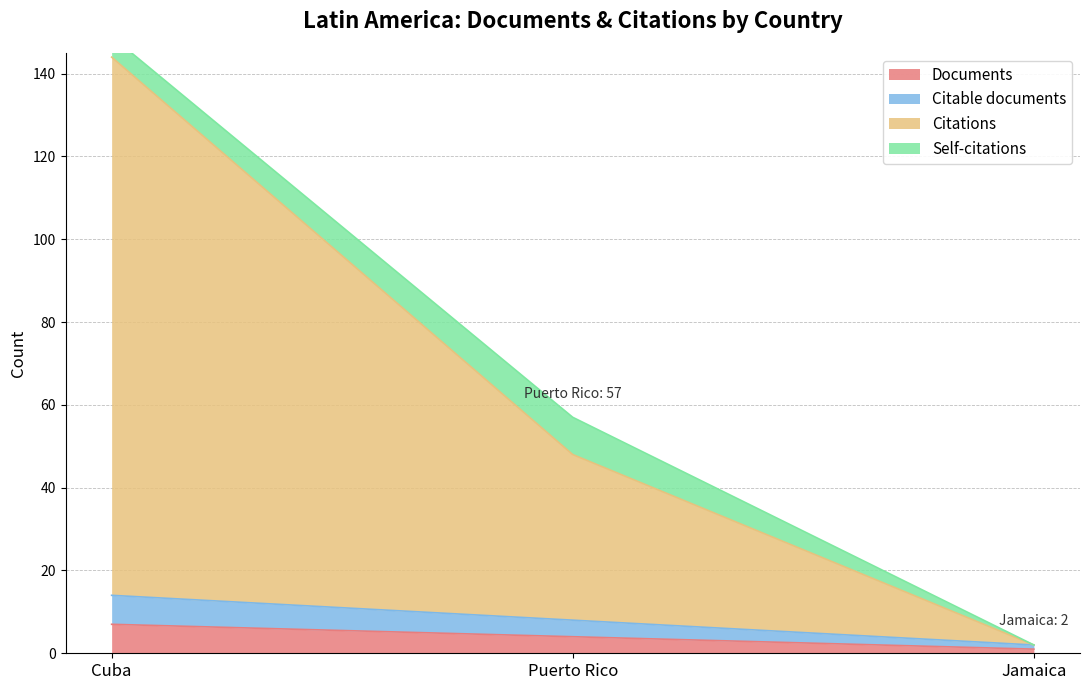

True or false: Documents has a value of 1 at Jamaica.

True